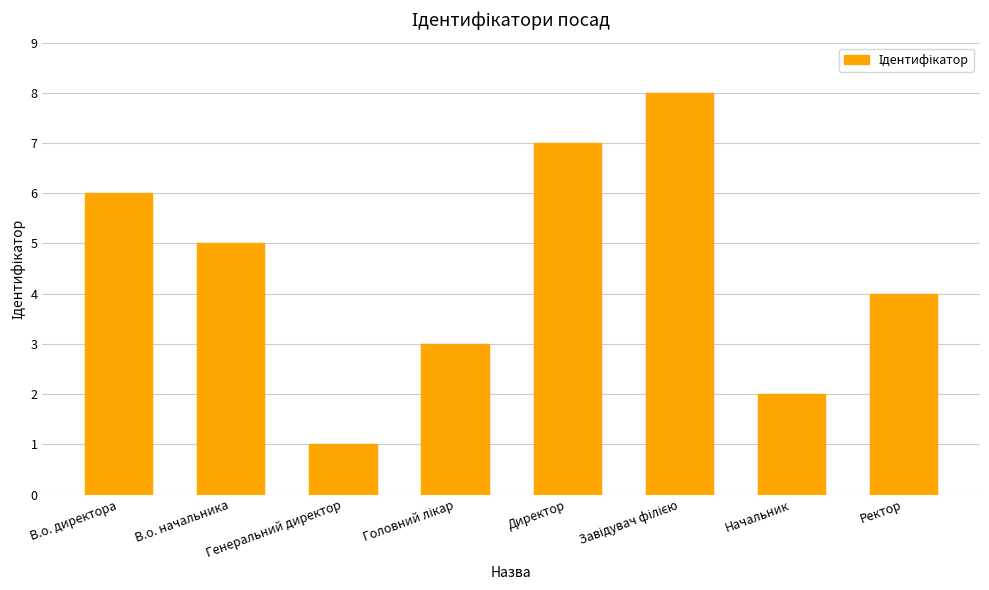

The chart shows a value of 2 at Начальник. True or false?

True